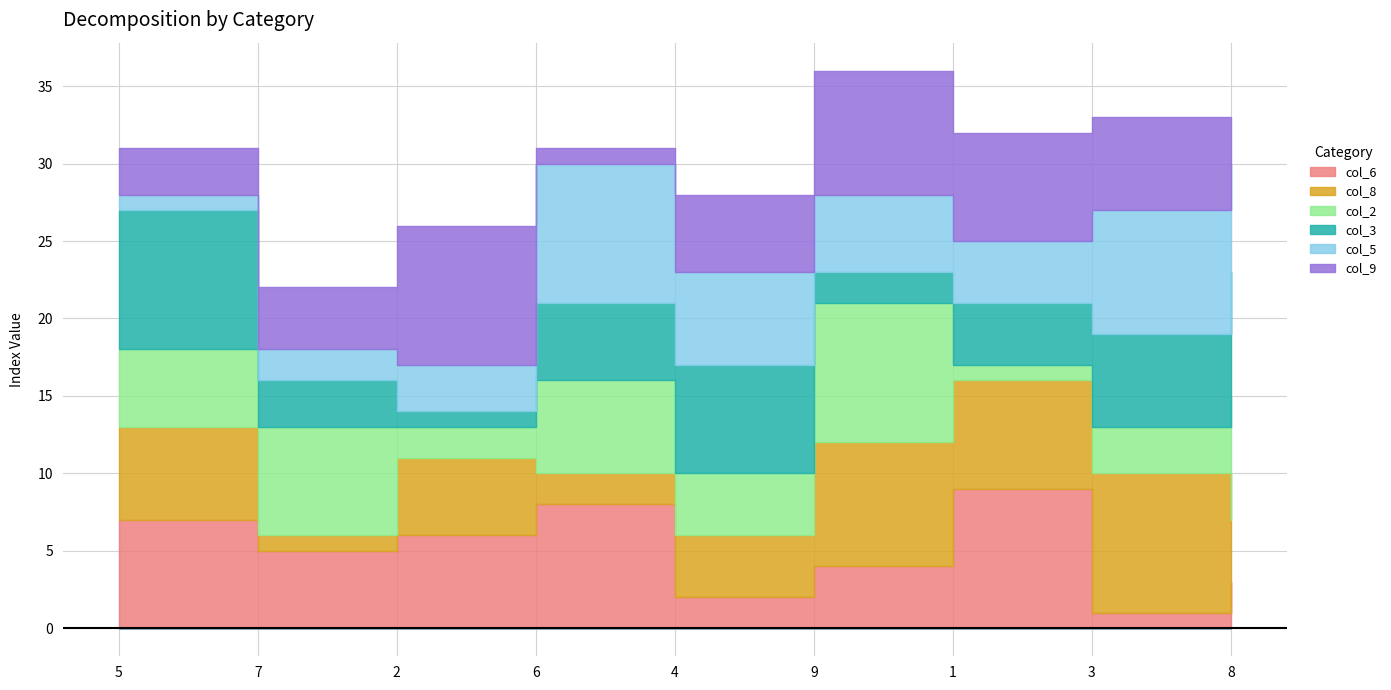

At which category does col_6 reach its first local peak?

6